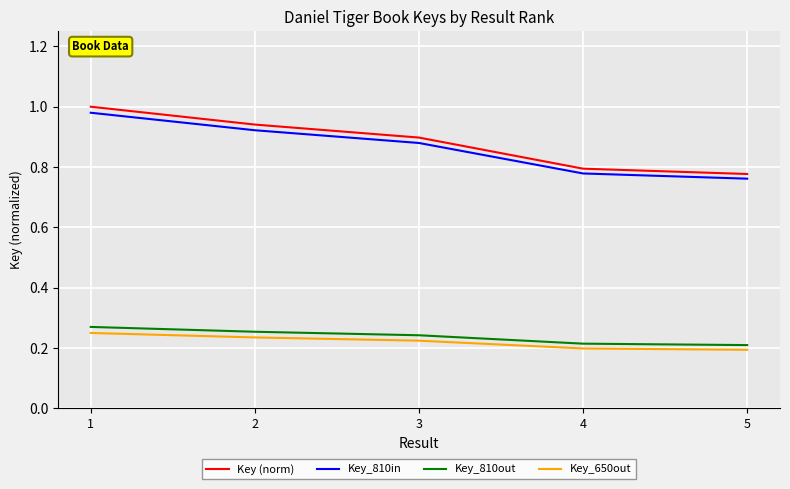

Is the value of Key (norm) at 4 greater than the value of Key_810in at 1?

No